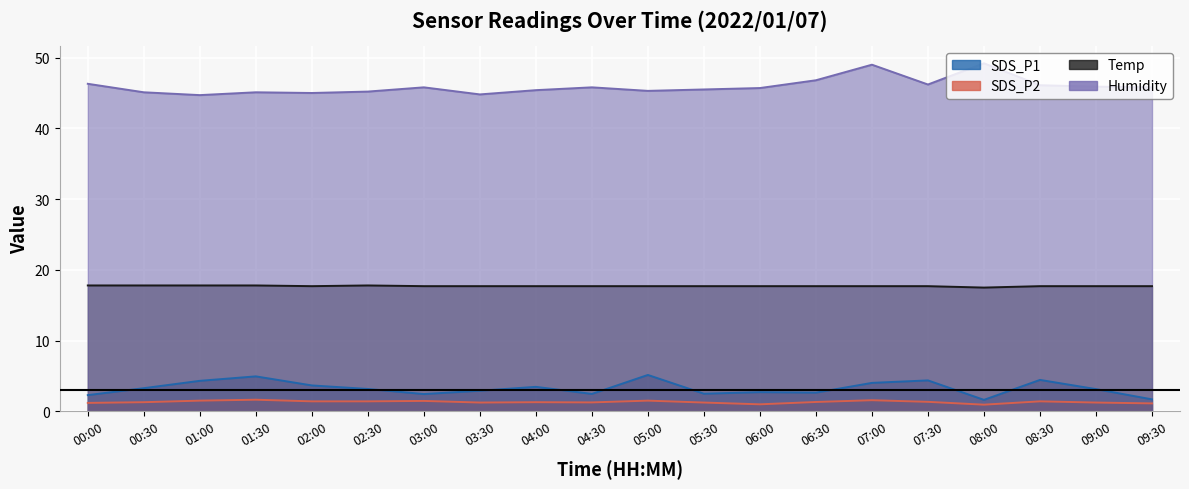

The value of SDS_P2 at 09:00 is 1.7. True or false?

False